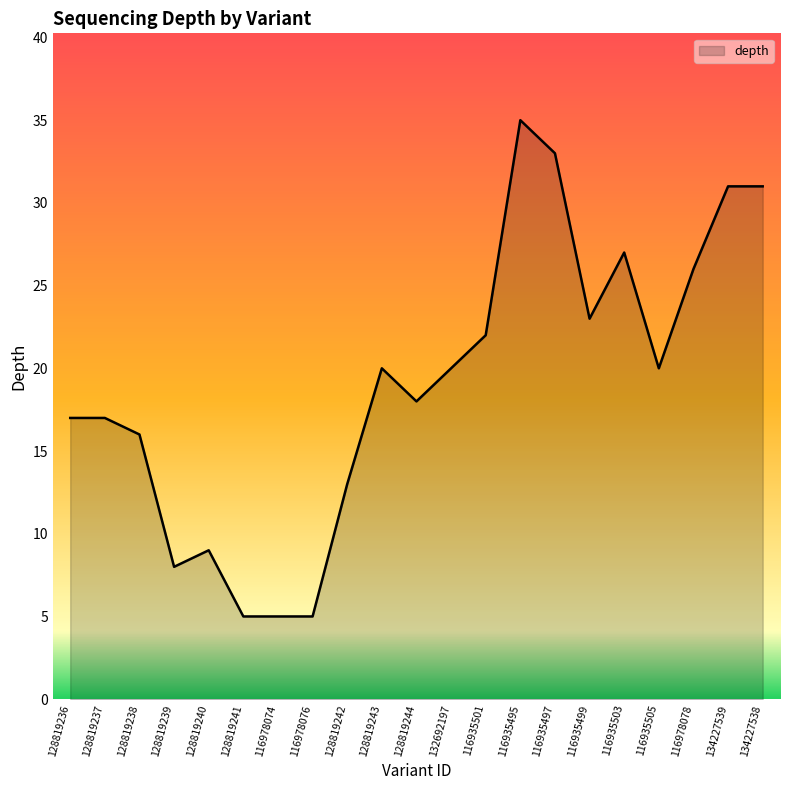

What value does the data have at 134227539?

31